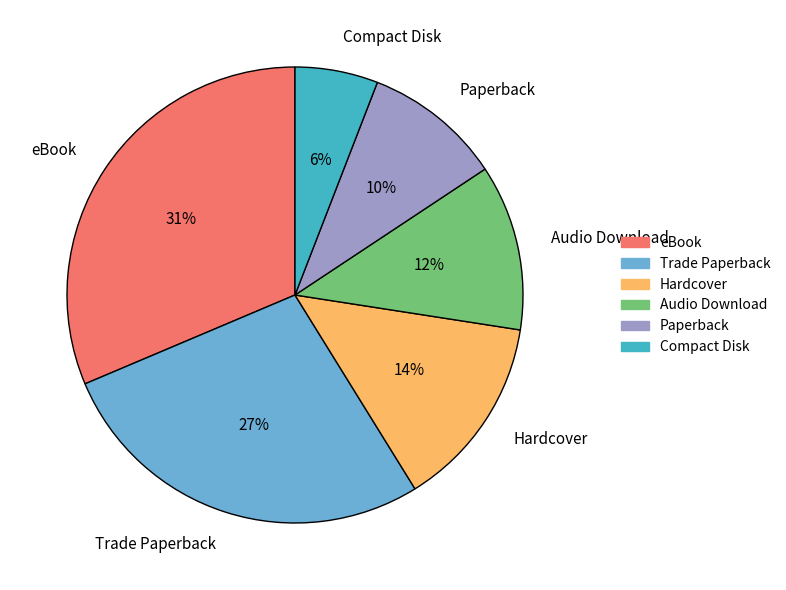

To the nearest percent, what is the average slice percentage?

17%